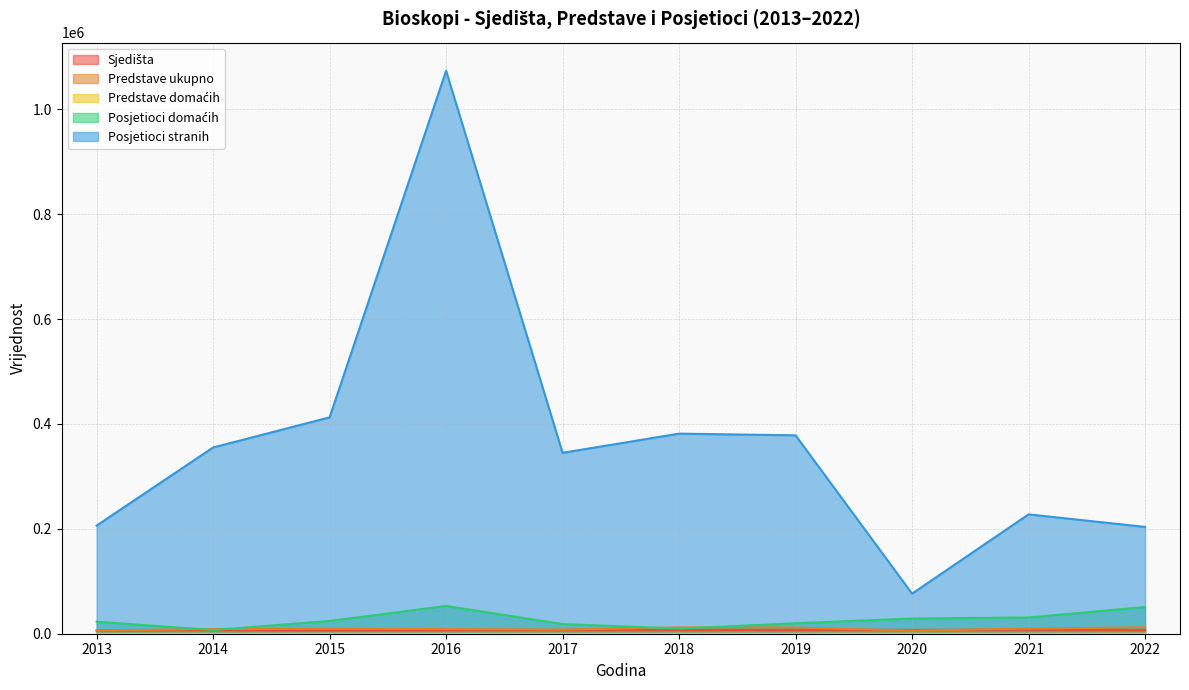

What is the sum of the Posjetioci stranih values at 2022 and 2014?

558859